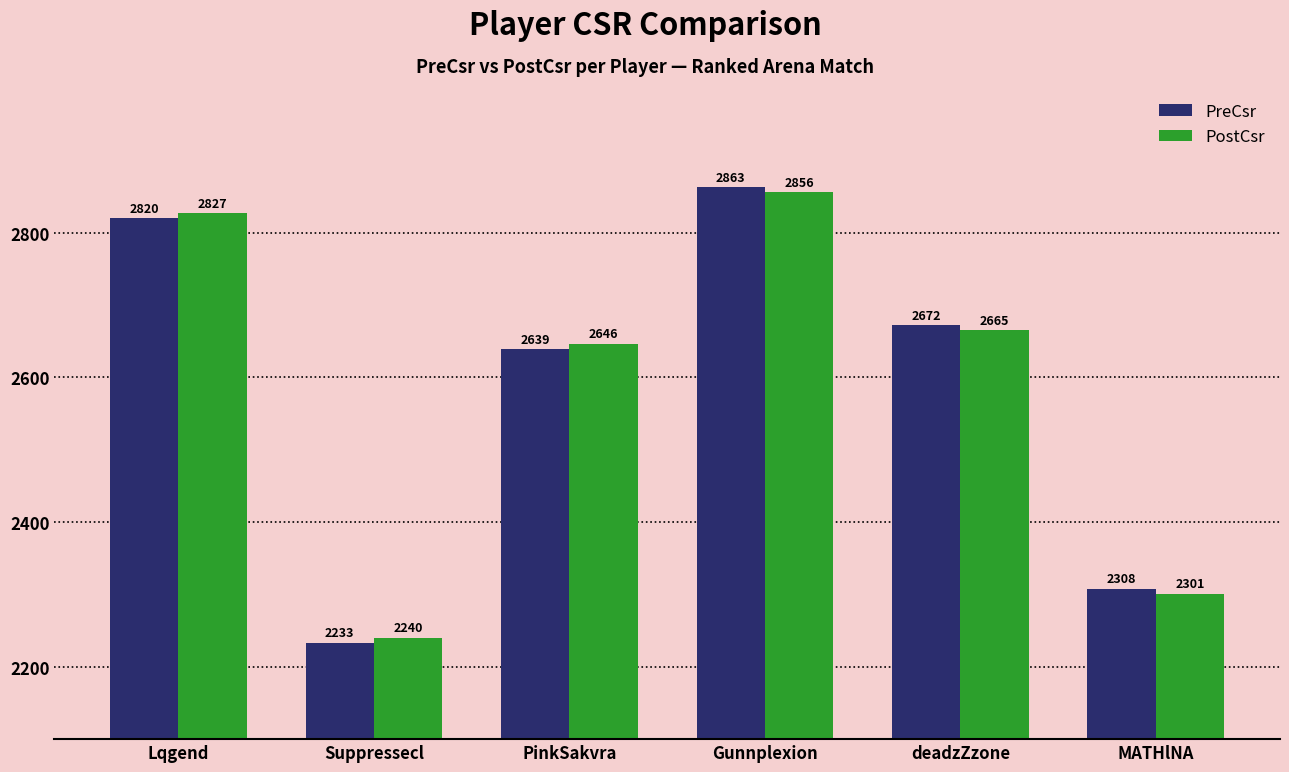

What is the difference between the PreCsr values at Gunnplexion and Suppressecl?

630